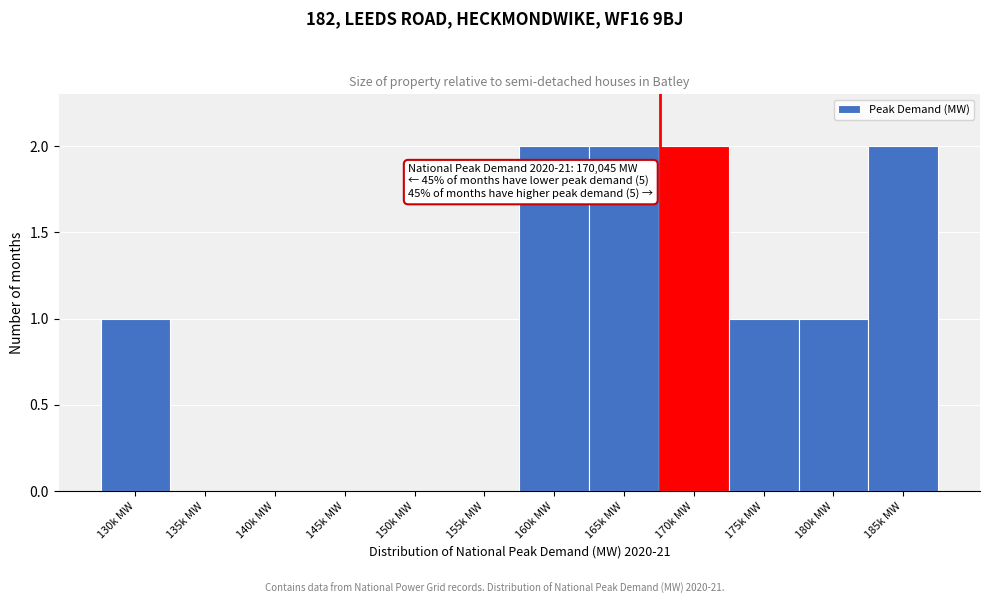

Reading left to right, list all the values displayed in this chart.

130k MW=1	135k MW=0	140k MW=0	145k MW=0	150k MW=0	155k MW=0	160k MW=2	165k MW=2	170k MW=2	175k MW=1	180k MW=1	185k MW=2